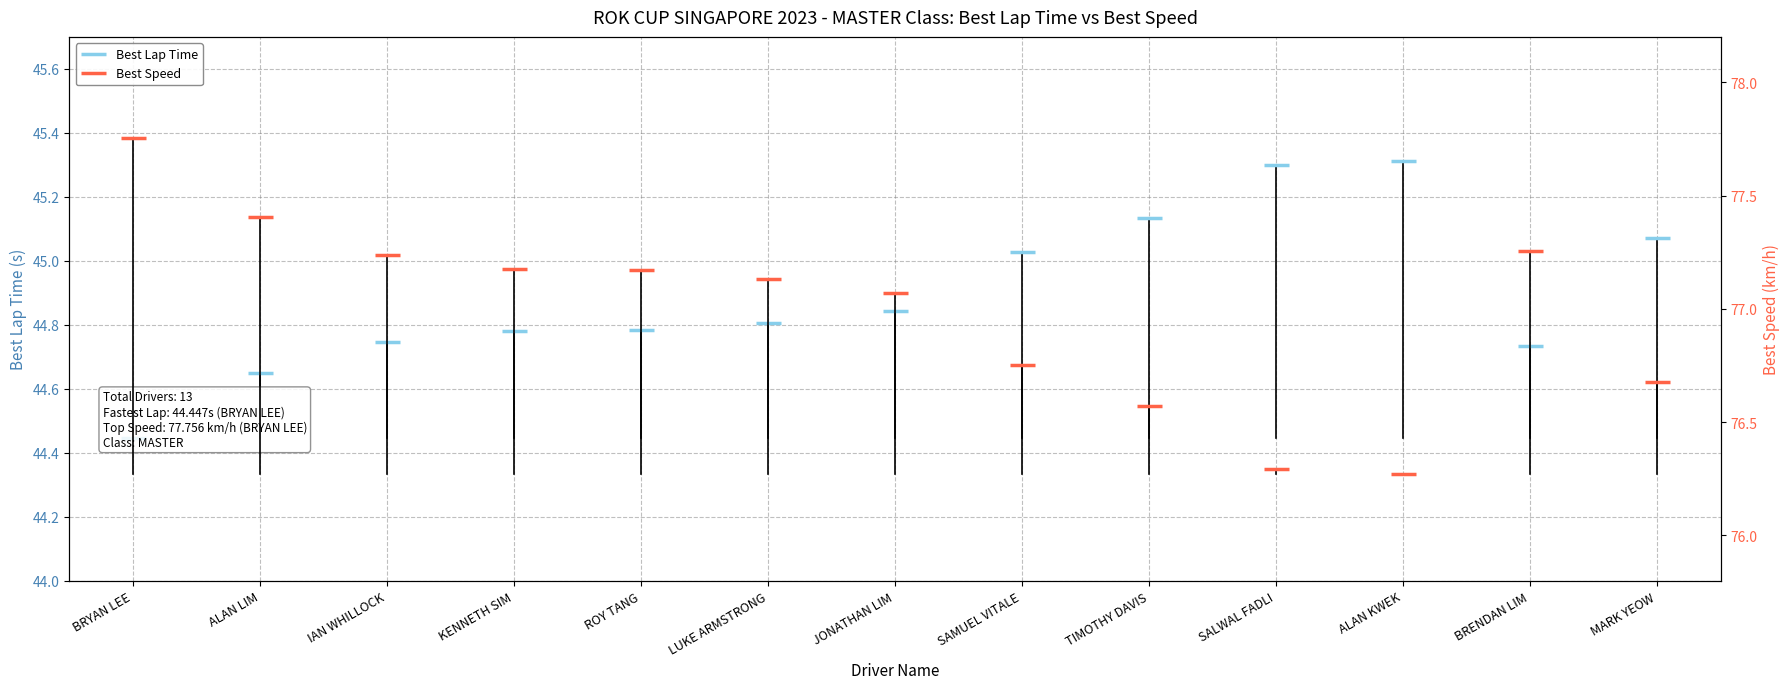

True or false: Best Speed and Best Lap Time intersect in this chart.

False